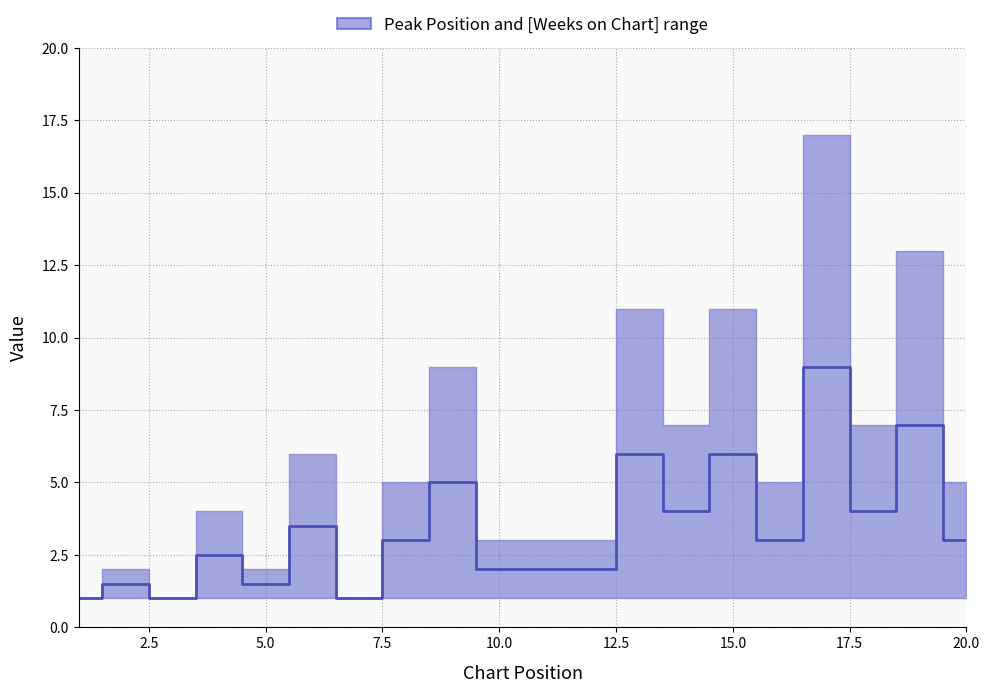

The value at 5.0 is 0.4. True or false?

False